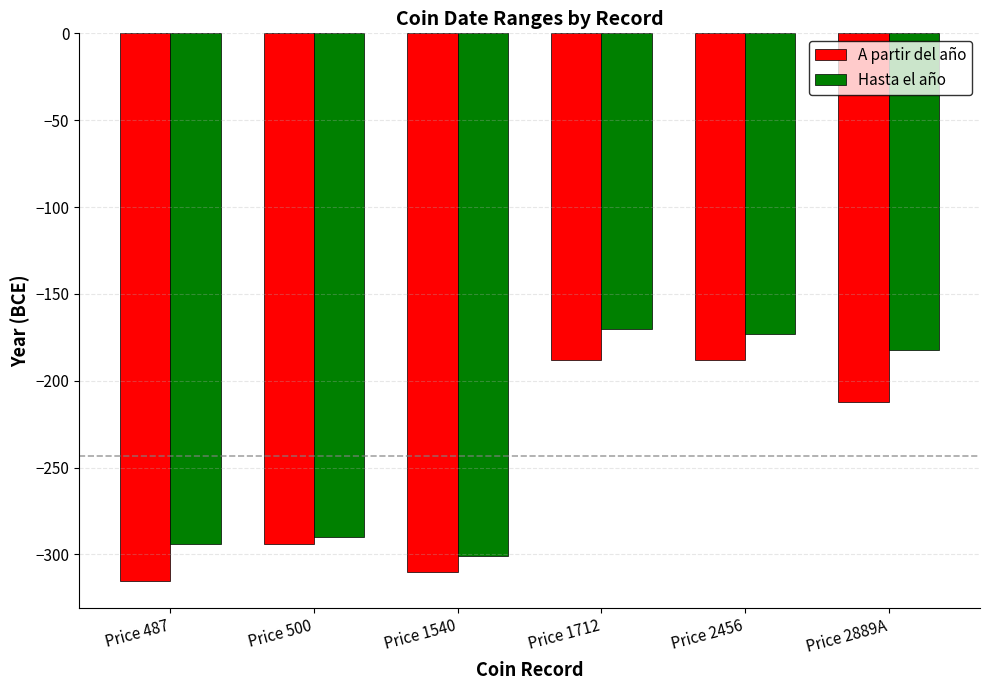

What is the value of the A partir del año bar at the 3rd from the left?

-310